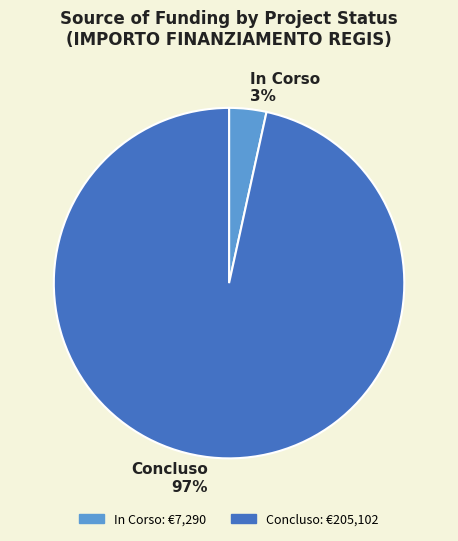

Combined, do Concluso and In Corso account for over 50%?

Yes